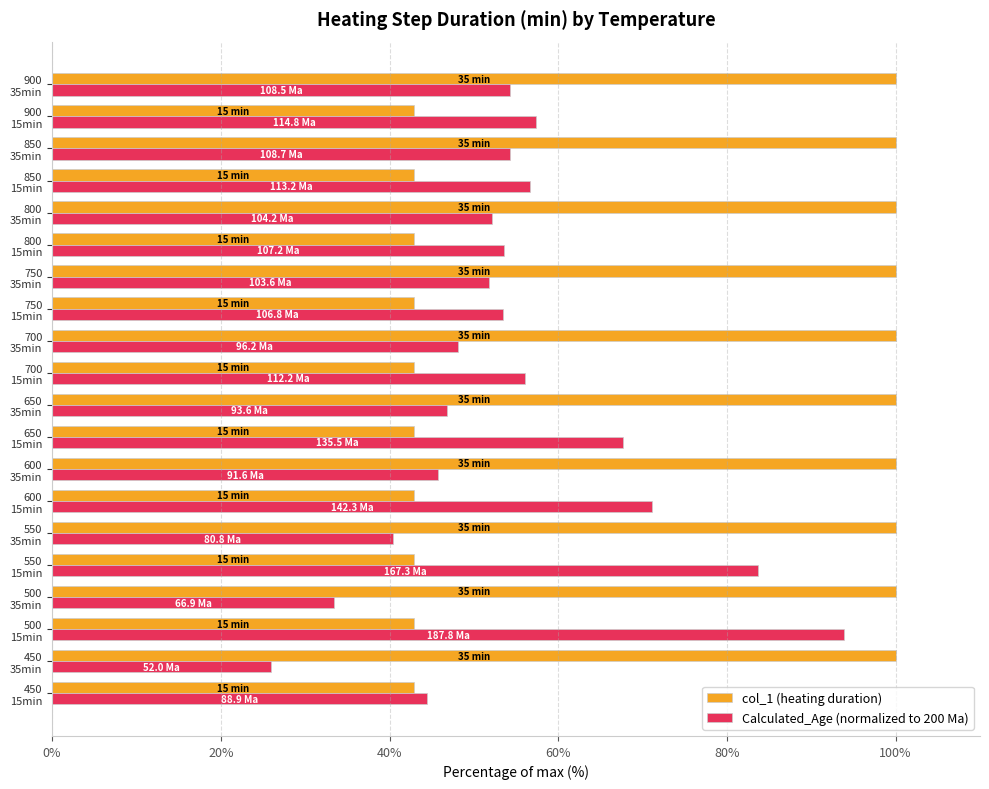

What is the difference between the maximum and minimum values in the col_1 (heating duration) series?

57.1